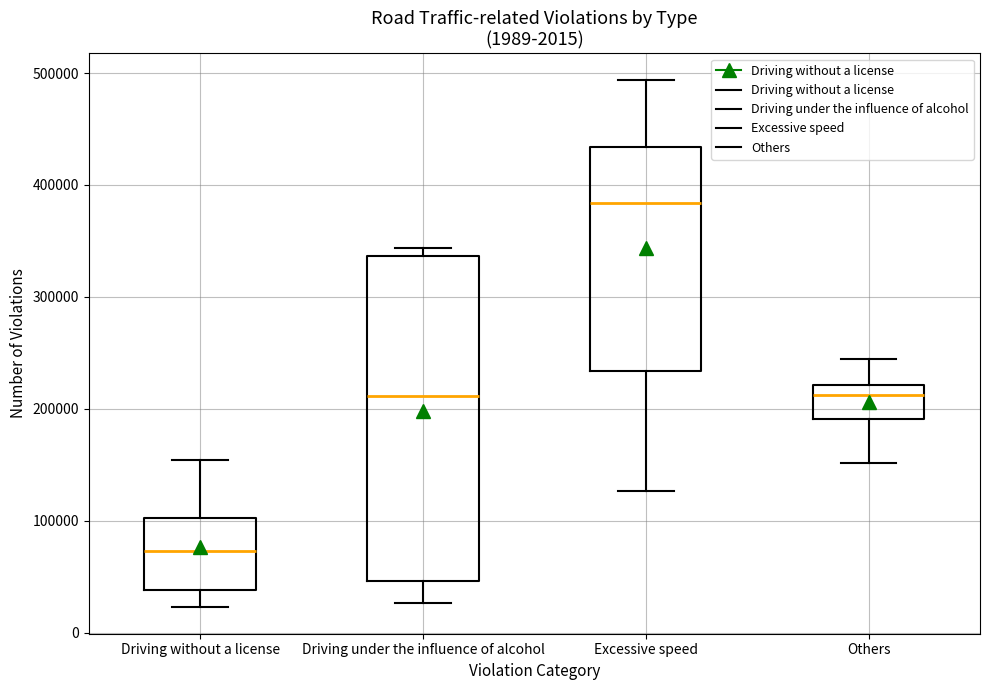

Where does the lower whisker of the box for Excessive speed end on the y-axis? The values are not printed on the chart, so give them approximately, as read against the axis.

130000